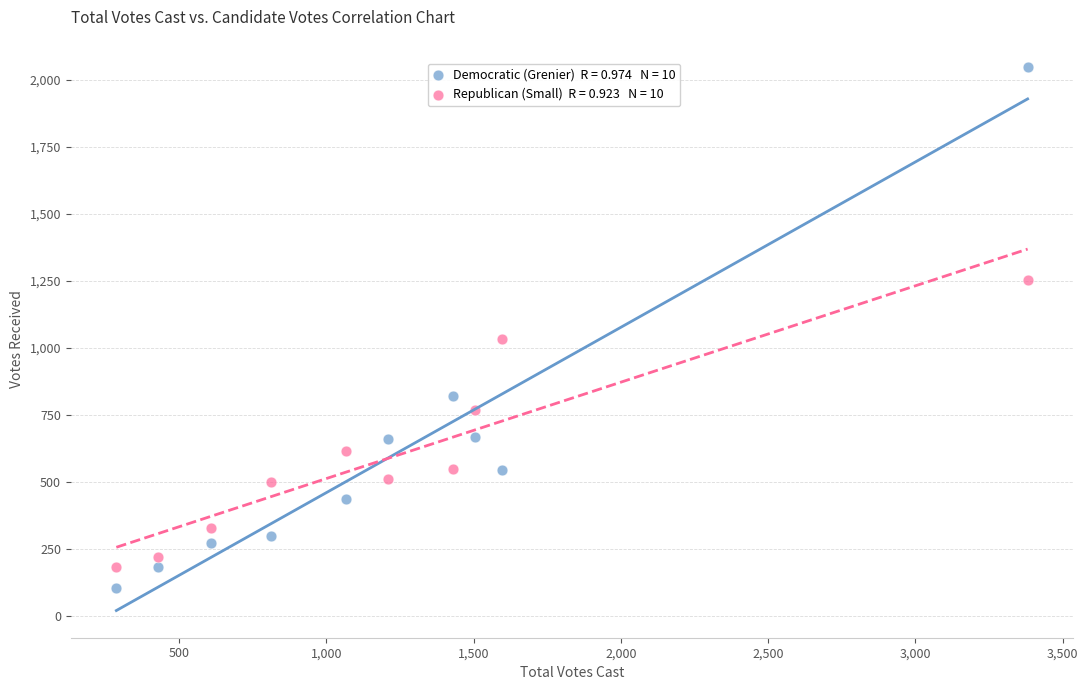

Across all series, what Y value is closest to 1076?

1035